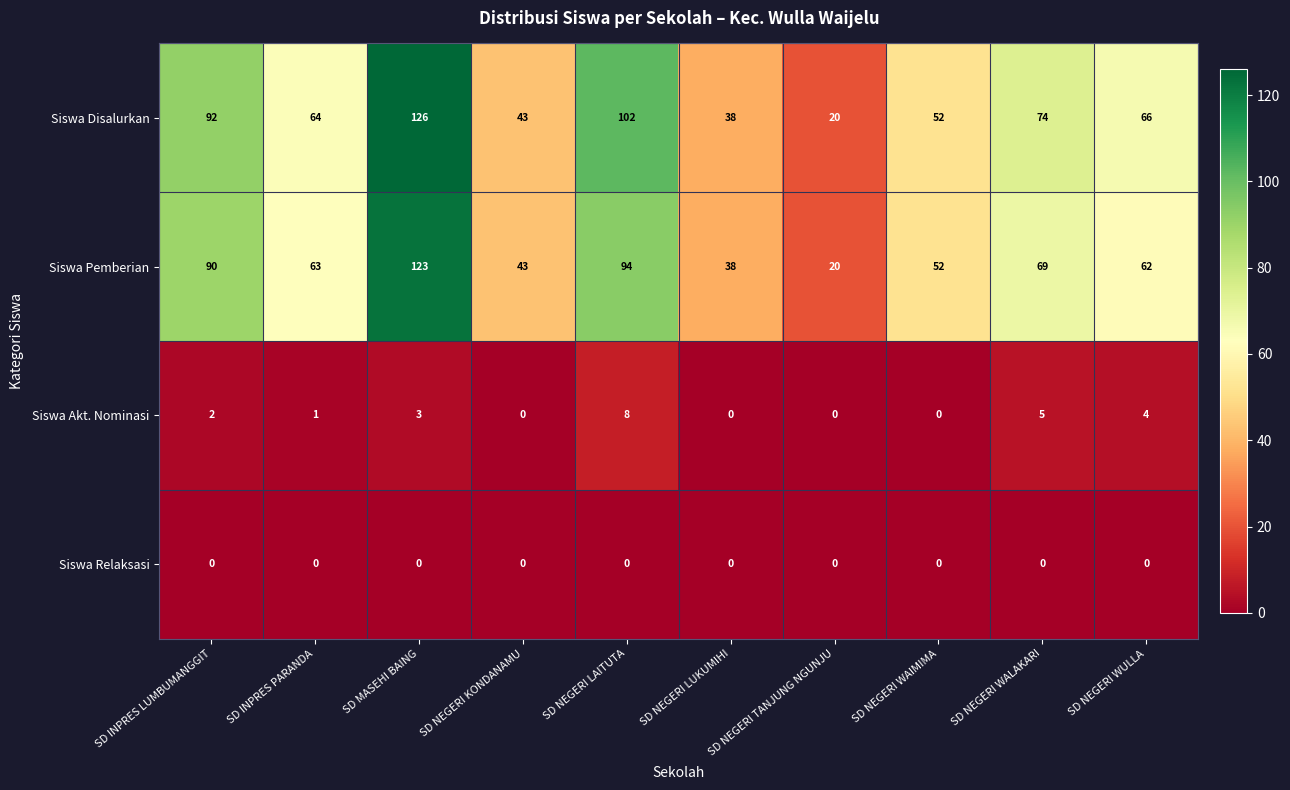

Where is Siswa Pemberian nearest to the value 71?

SD NEGERI WALAKARI